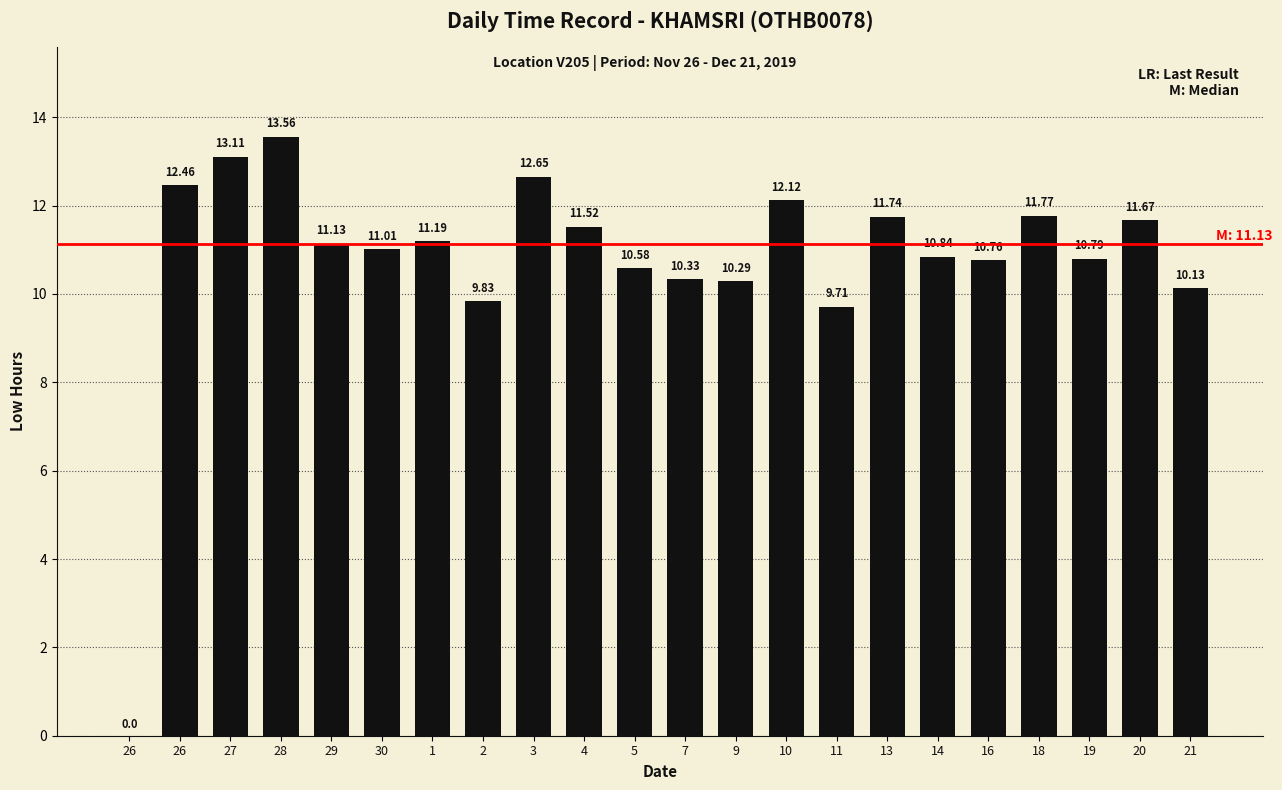

What is the difference between the values at 13 and 3?

0.9